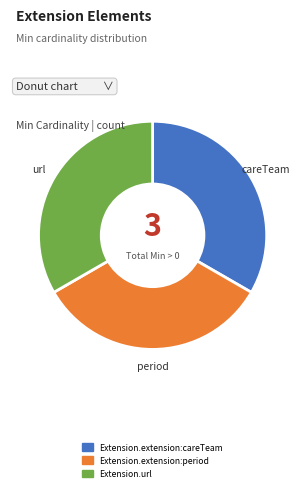

Is there any slice that represents more than half of the pie?

No